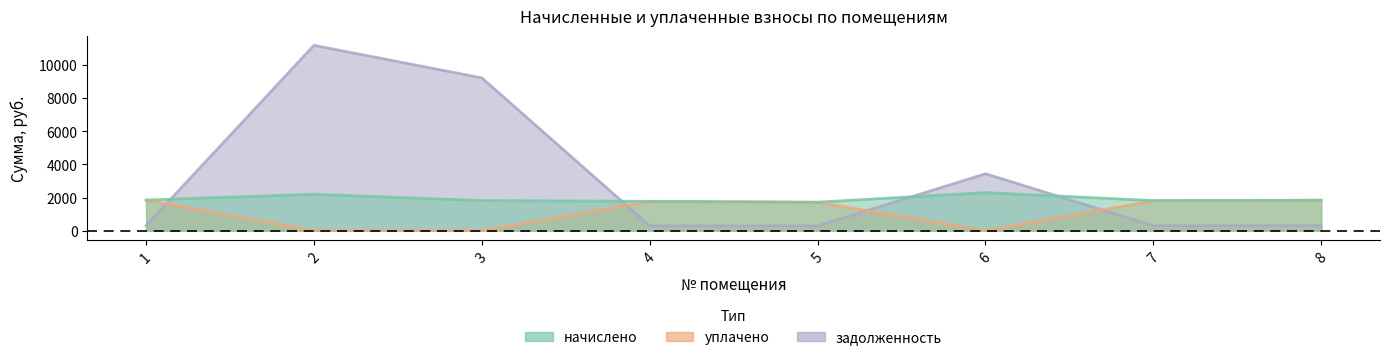

At which category does задолженность reach its first local peak?

2